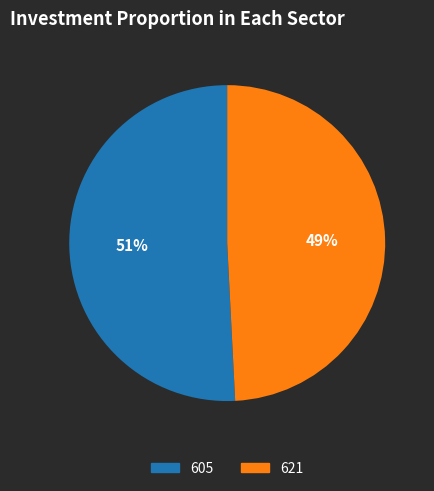

How many segments does this pie chart have?

2